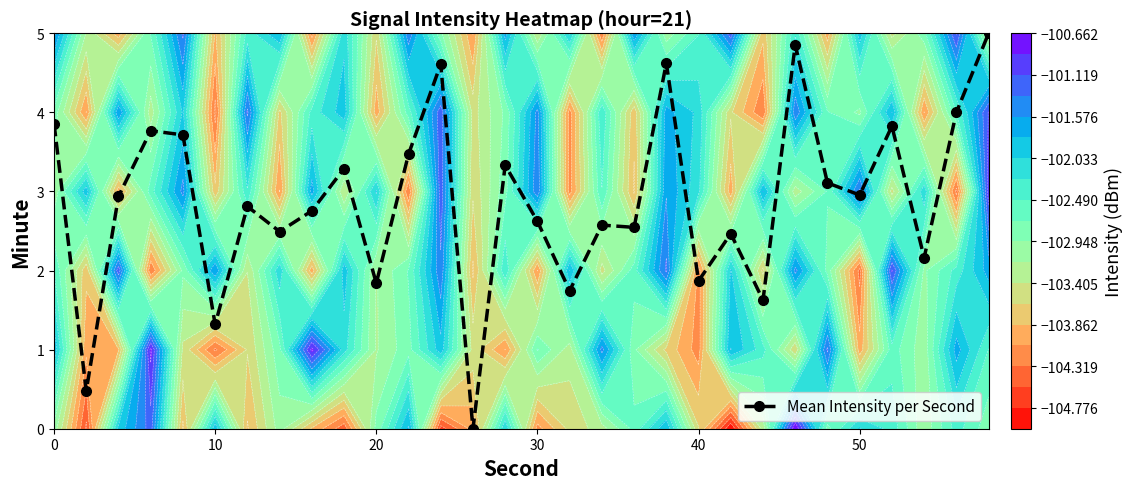

What is the difference between the values at 6 and 7?

0.3